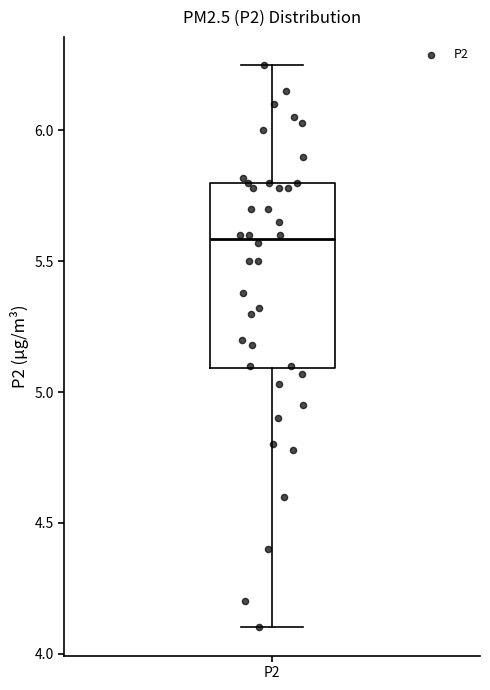

Where is the upper edge of the box for P2 on the y-axis? The values are not printed on the chart, so give them approximately, as read against the axis.

5.80